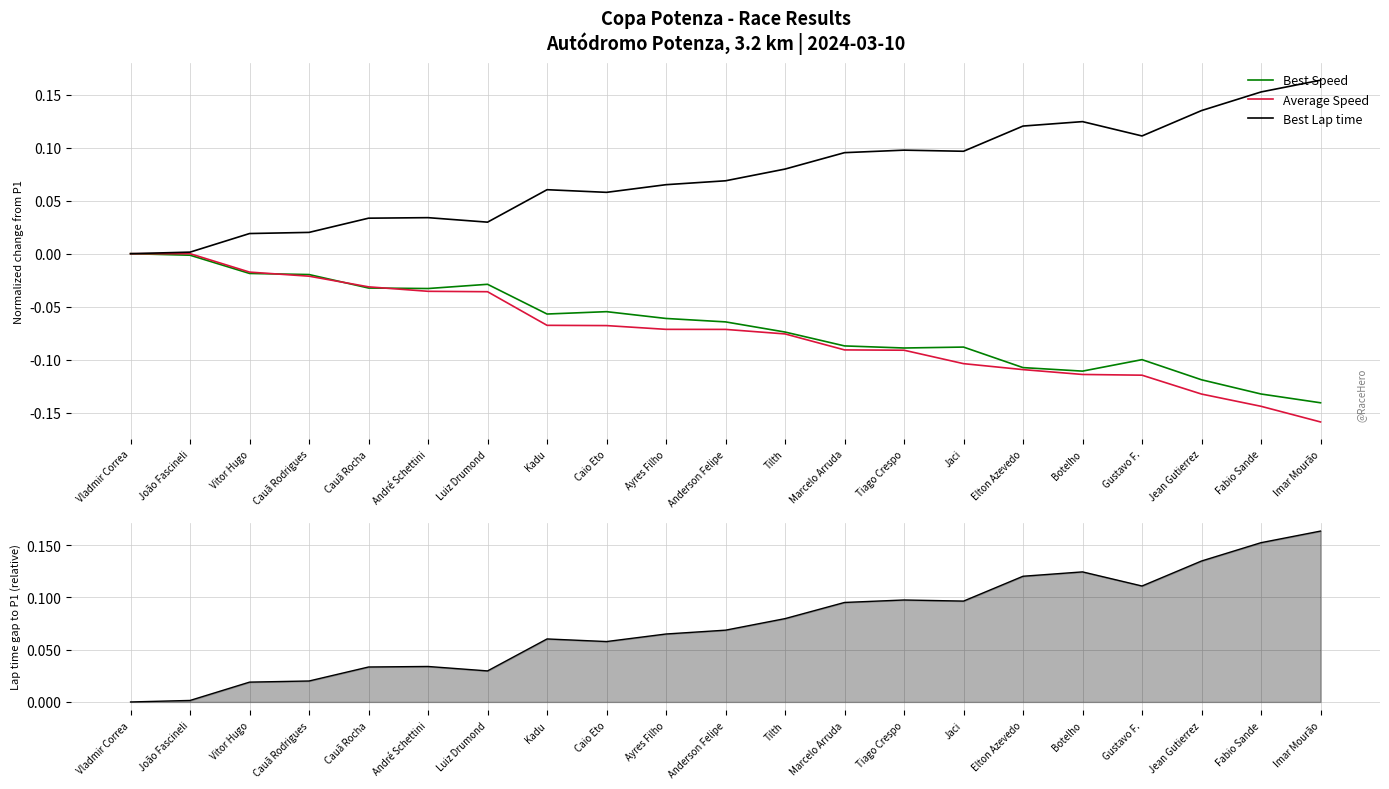

Is it true that Best Lap time delta equals 0.1 at Botelho?

True